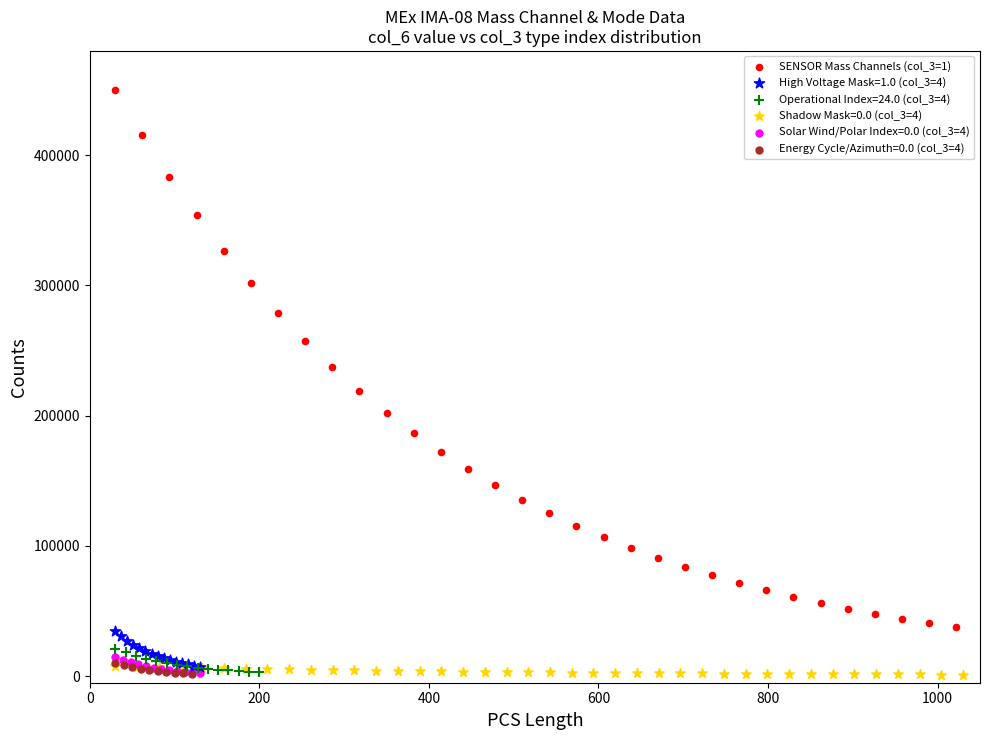

Which series contains the highest Y value?

SENSOR Mass Channels (col_3=1)